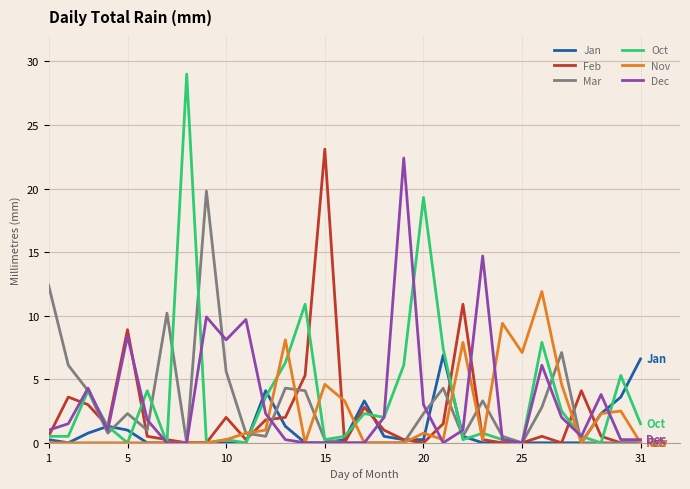

What is the maximum value for Oct?

29.0